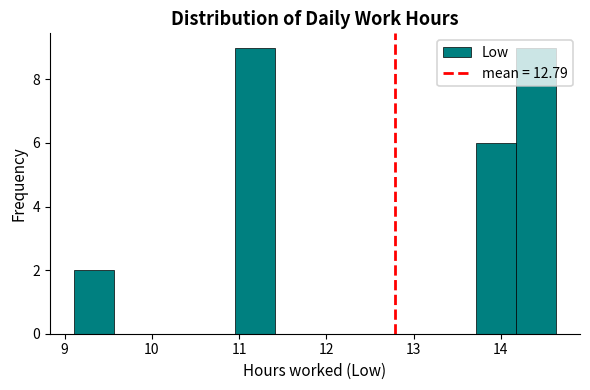

Reading left to right, list every bar in this chart as the range it spans on the x-axis followed by its height. Neither the bar edges nor the heights are printed on the chart, so give them approximately, as read against the axes.

9.11 to 9.57: 2
9.57 to 10.03: 0
10.03 to 10.49: 0
10.49 to 10.95: 0
10.95 to 11.41: 9
11.41 to 11.87: 0
11.87 to 12.33: 0
12.33 to 12.79: 0
12.79 to 13.25: 0
13.25 to 13.71: 0
13.71 to 14.17: 6
14.17 to 14.63: 9